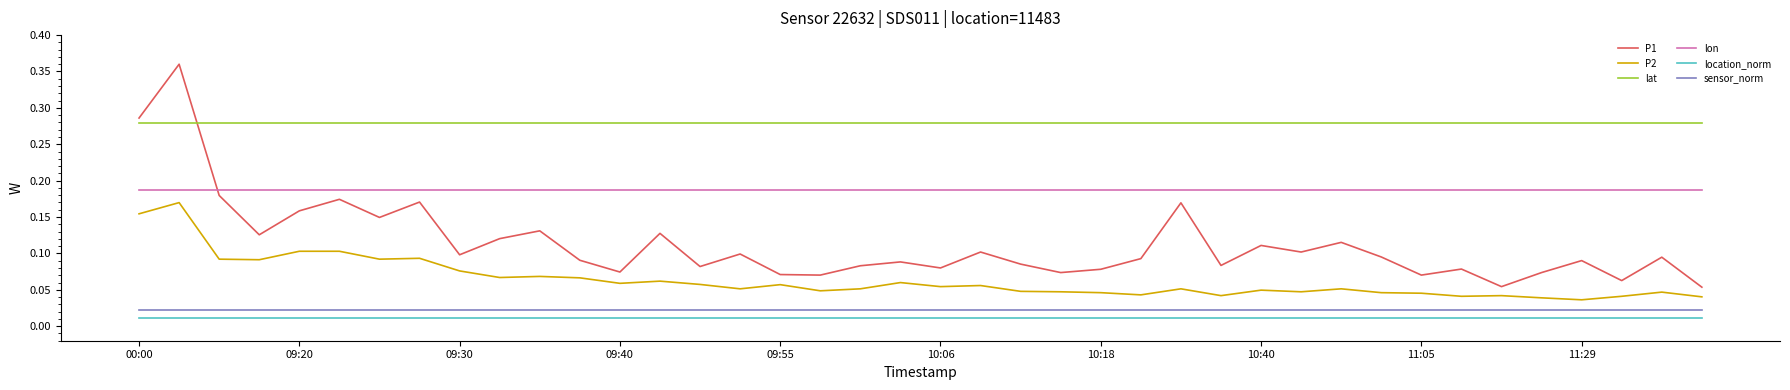

How many lines are shown in the chart?

6